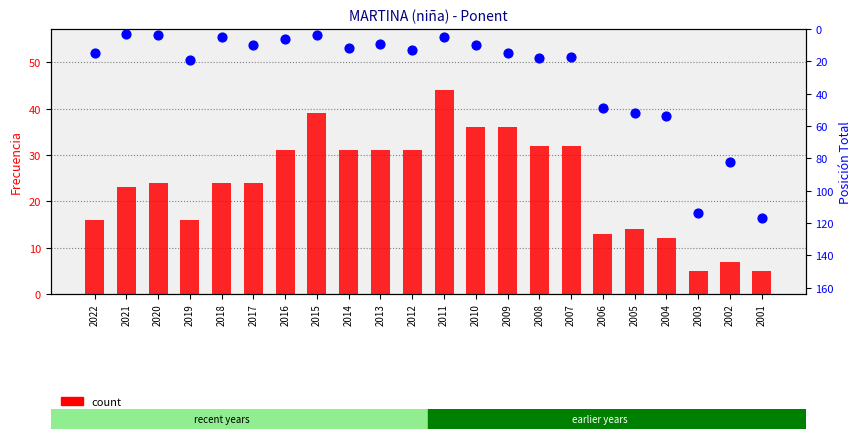

At how many categories does at least one series exceed 31?

12